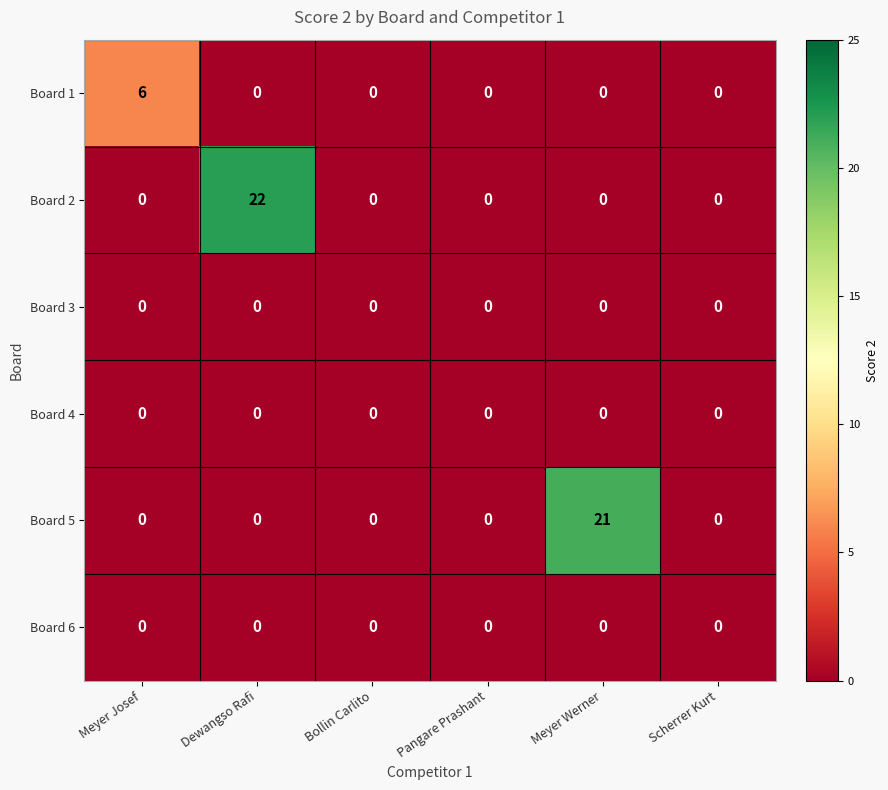

Count the number of data series in this chart.

6